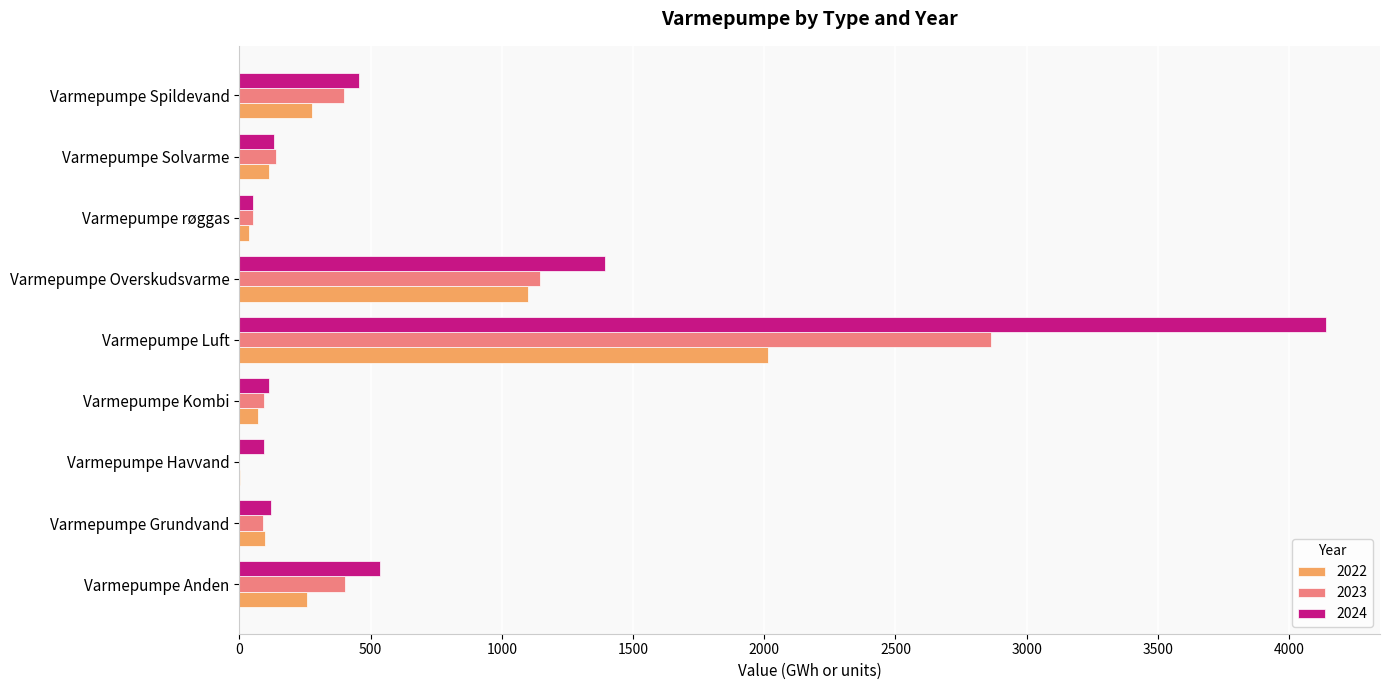

Which series has the largest range (max minus min)?

2024